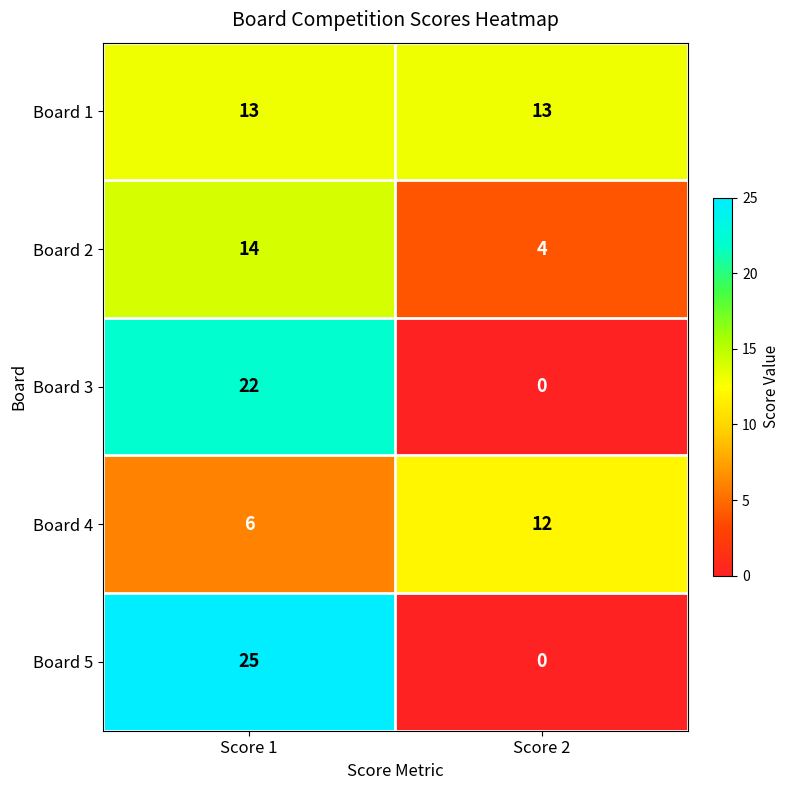

The Board 2 series shows 14 at Score 1. True or false?

True